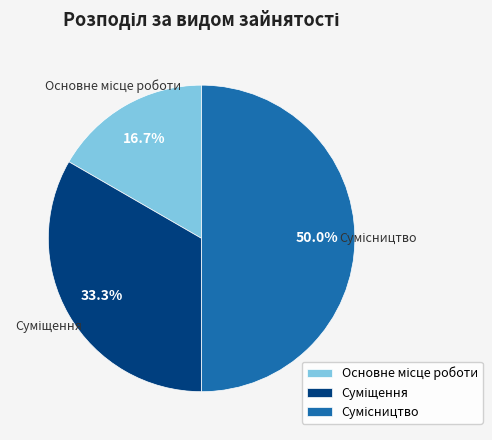

Between Основне місце роботи and Суміщення, which is larger?

Суміщення